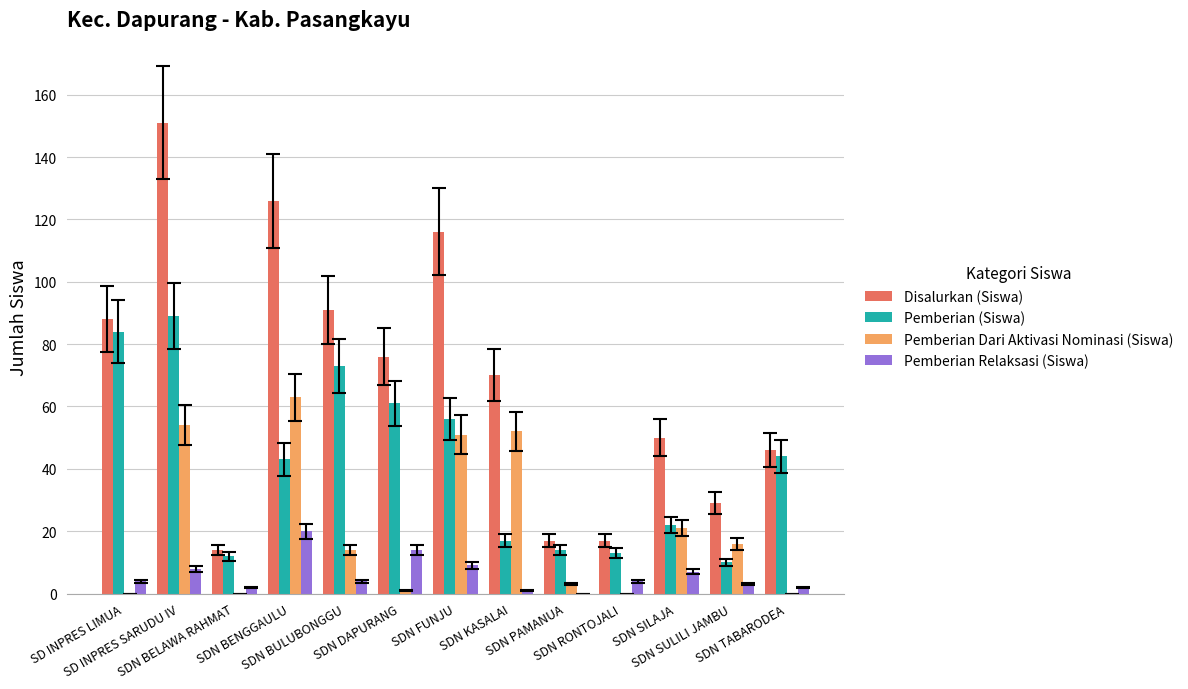

Which series has the largest total across all categories?

Disalurkan (Siswa)